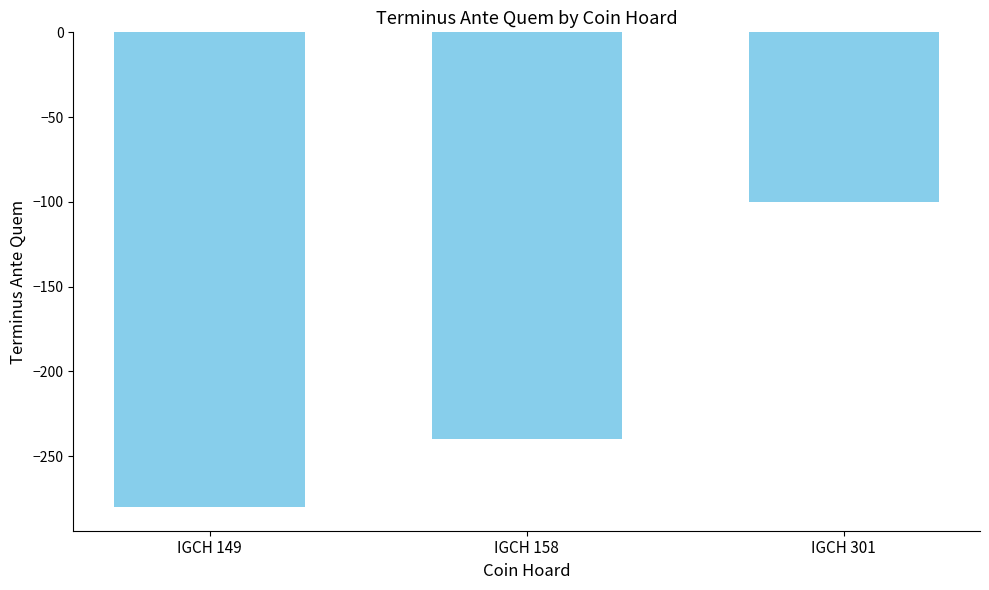

Reading left to right, extract all data points from this chart.

IGCH 149=-280	IGCH 158=-240	IGCH 301=-100